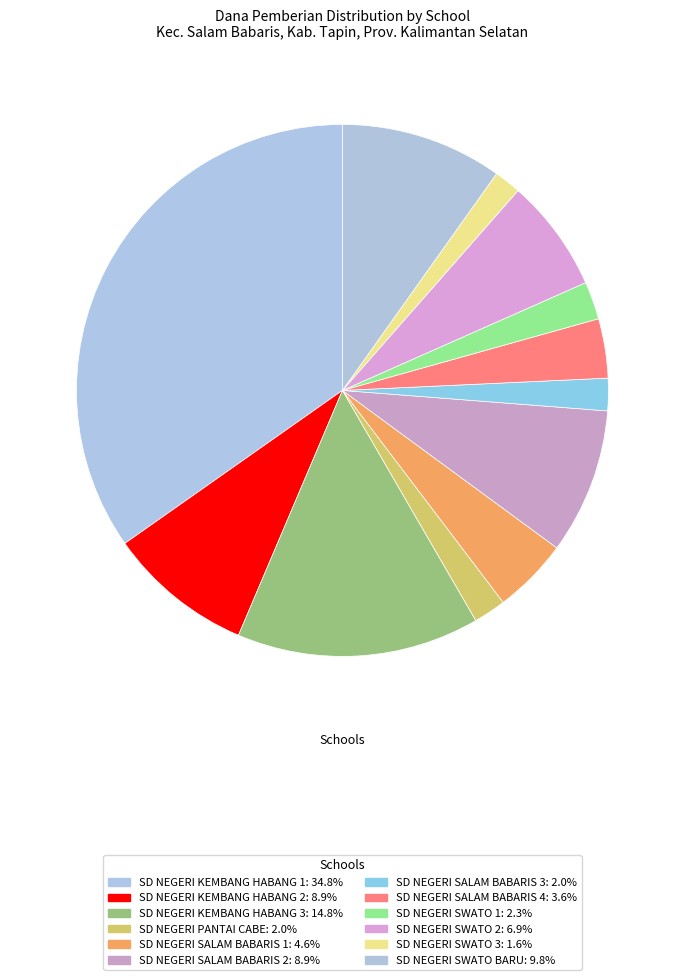

What is the change in value from SD NEGERI KEMBANG HABANG 3 to SD NEGERI SWATO 1?

-8550000